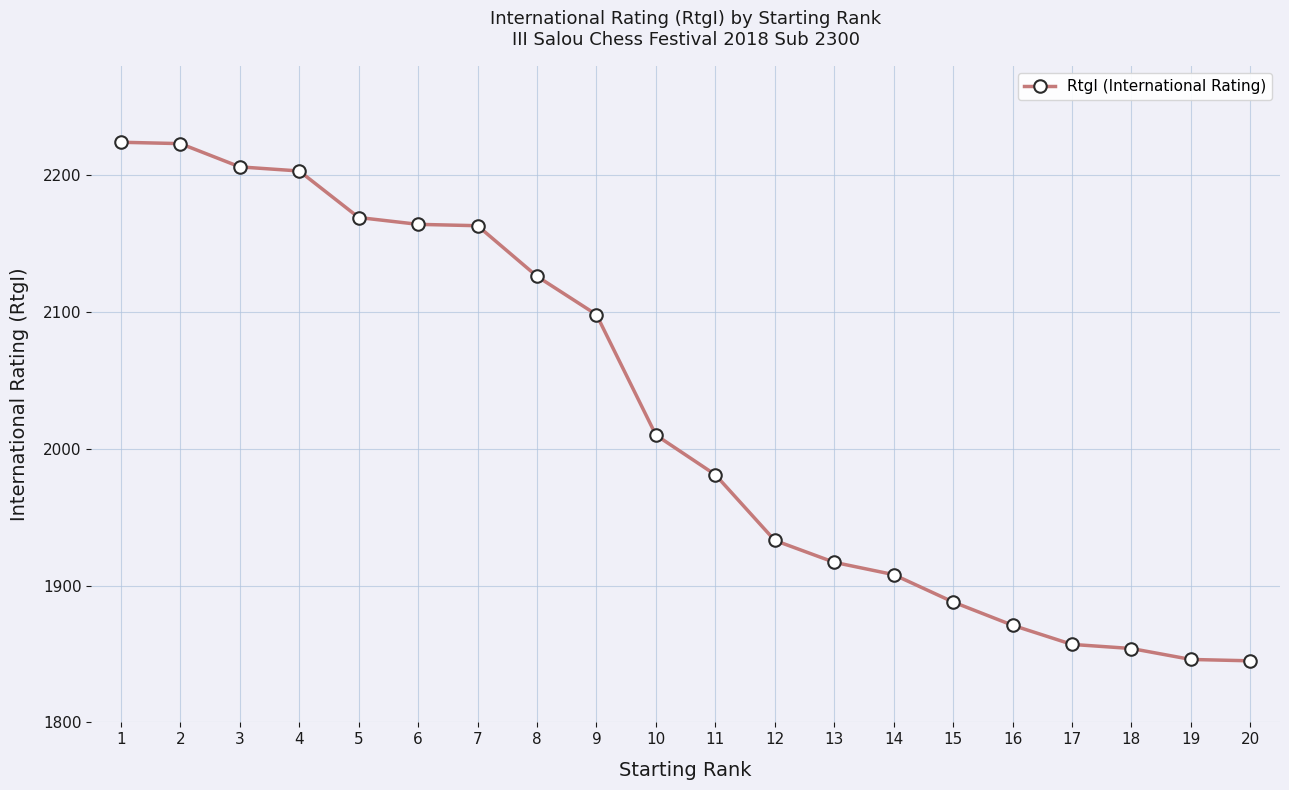

What is the value of the 3rd point from the left?

2206